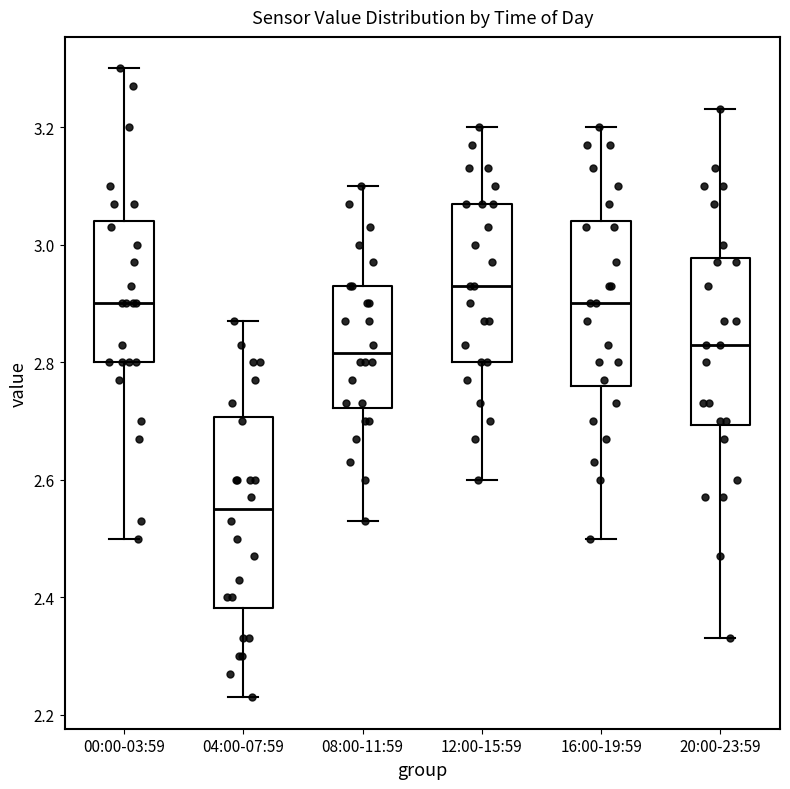

Reading left to right, read every box against the y-axis: the position of its median line, the range the box covers, and the ends of its whiskers. The values are not printed on the chart, so give them approximately, as read against the axis.

00:00-03:59: median 2.90, box 2.80 to 3.04, whiskers 2.50 to 3.30
04:00-07:59: median 2.56, box 2.38 to 2.70, whiskers 2.24 to 2.88
08:00-11:59: median 2.82, box 2.72 to 2.94, whiskers 2.54 to 3.10
12:00-15:59: median 2.94, box 2.80 to 3.08, whiskers 2.60 to 3.20
16:00-19:59: median 2.90, box 2.76 to 3.04, whiskers 2.50 to 3.20
20:00-23:59: median 2.84, box 2.70 to 2.98, whiskers 2.34 to 3.24